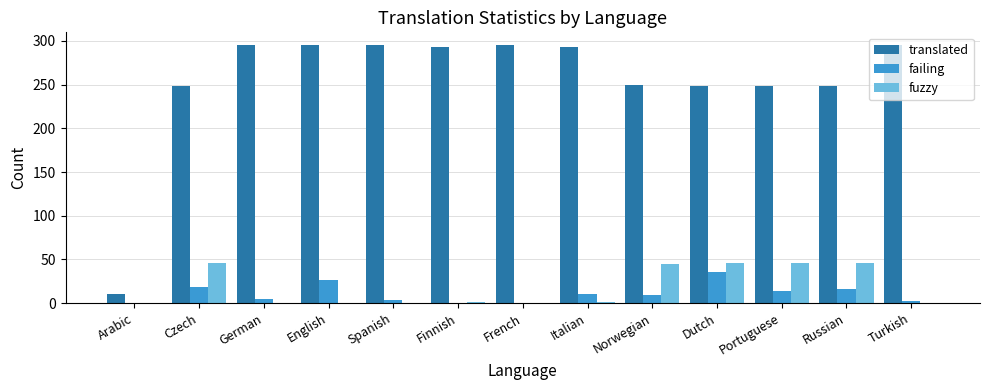

The failing series shows 26 at English. True or false?

True